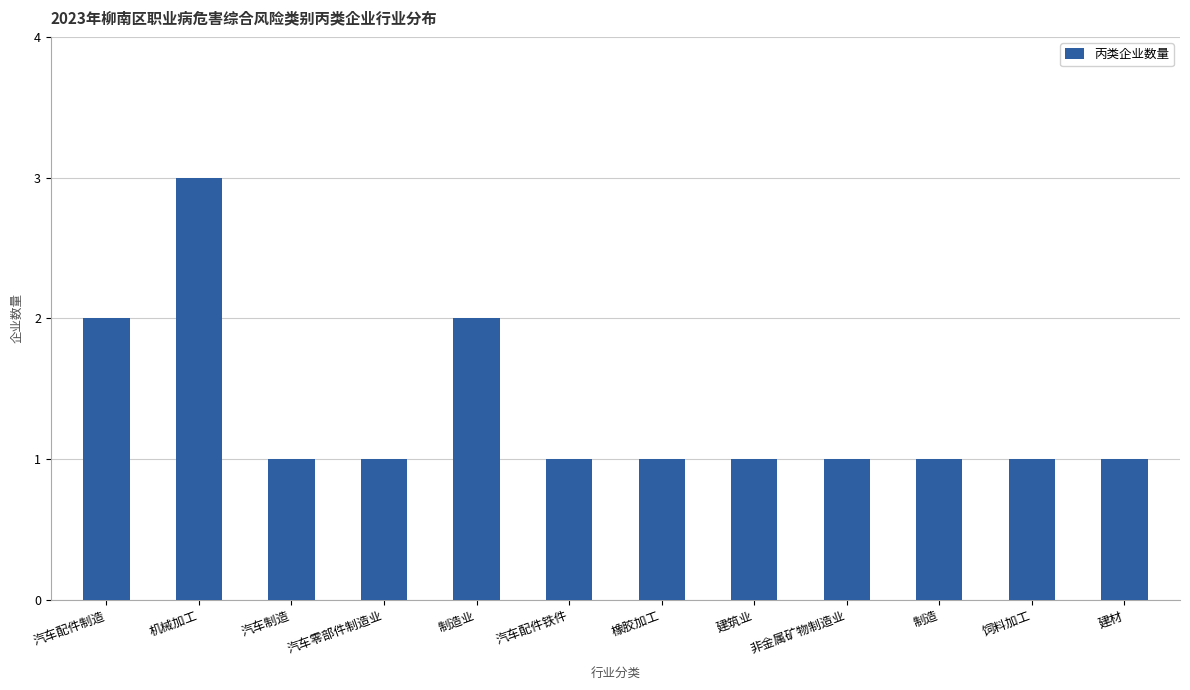

The value at 机械加工 is 1. True or false?

False